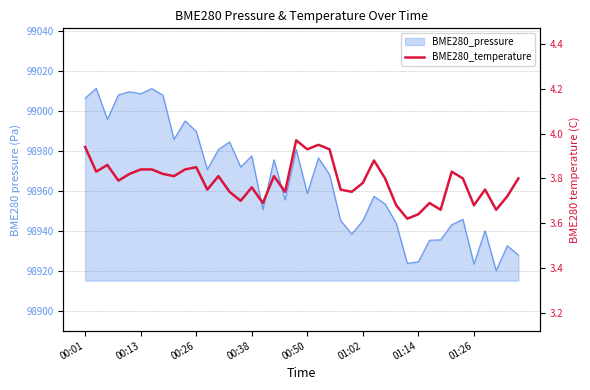

What position from the left is 18?

19